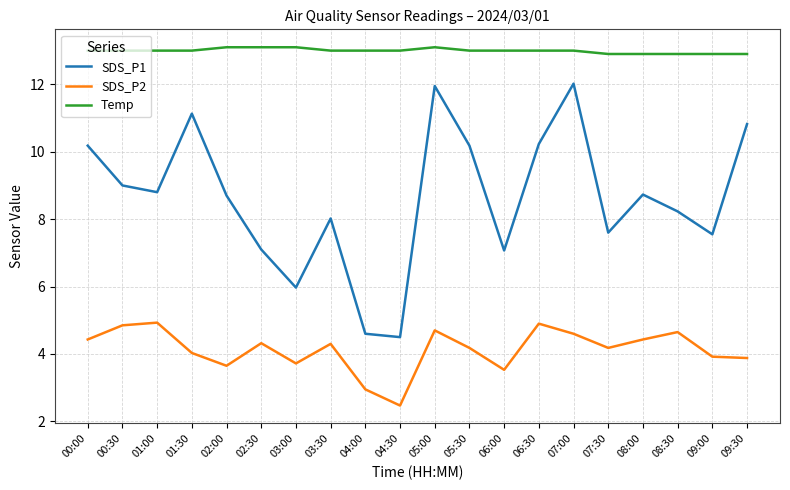

What is the difference between the SDS_P2 values at 07:00 and 09:30?

0.7